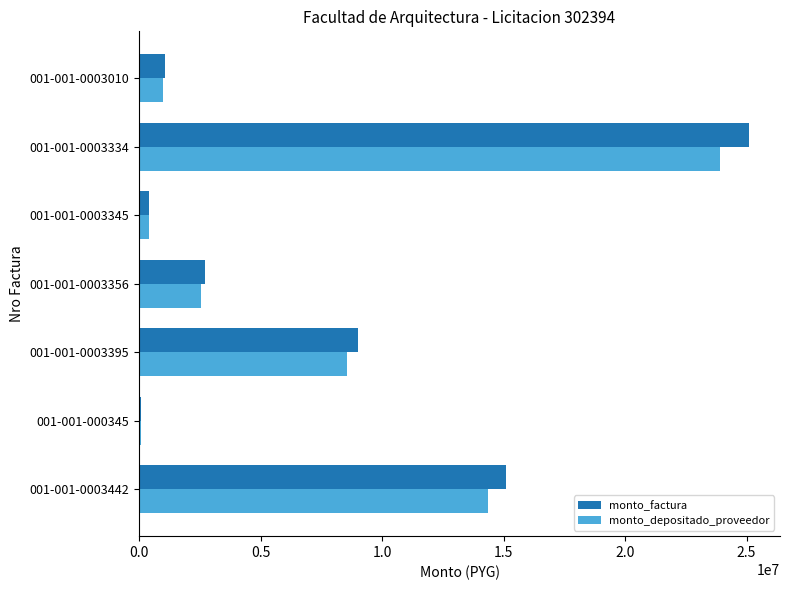

How many categories are shown in the chart?

7